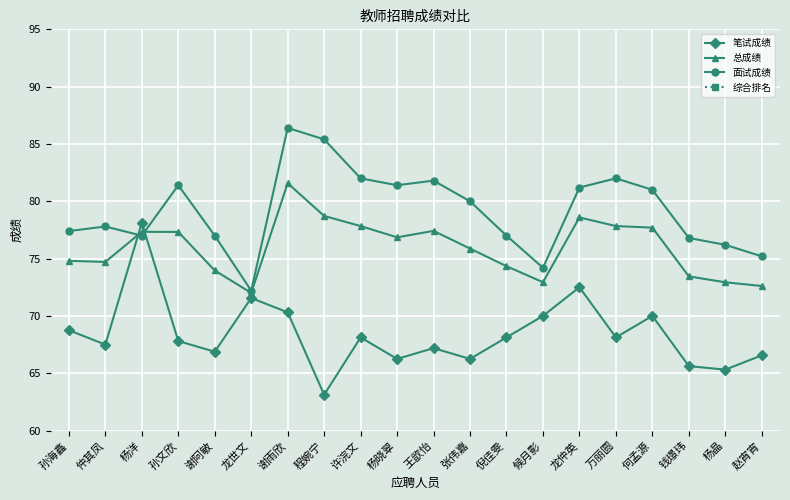

Rank the series by their maximum value, from lowest to highest.

综合排名, 笔试成绩, 总成绩, 面试成绩